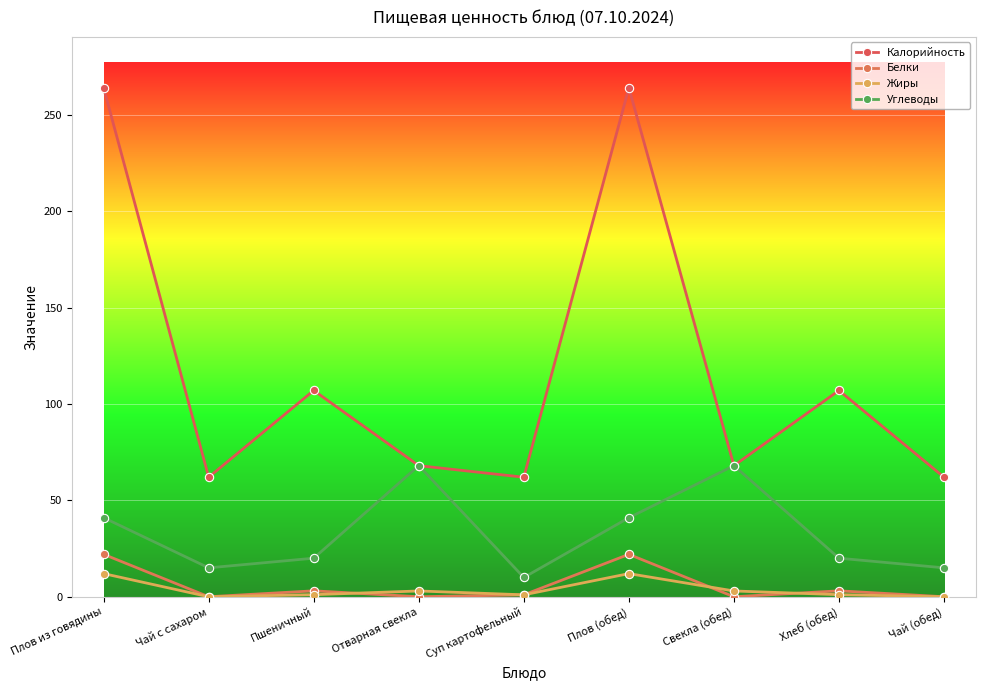

What is the label of the 4th point from the right?

Плов (обед)